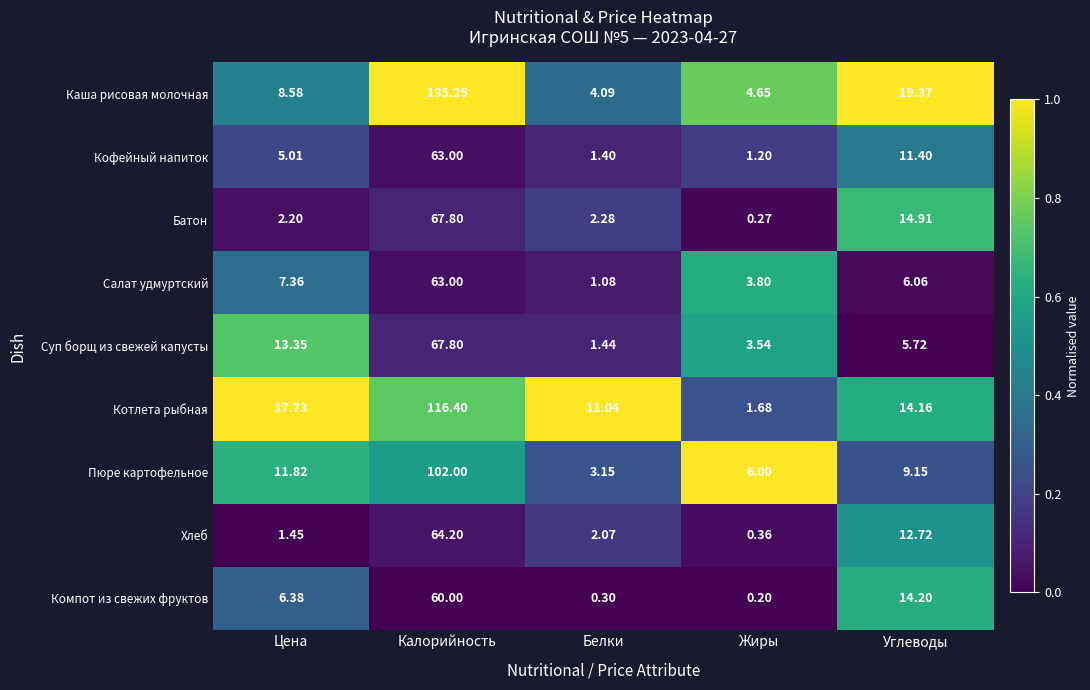

At how many categories does at least one series exceed 0?

5